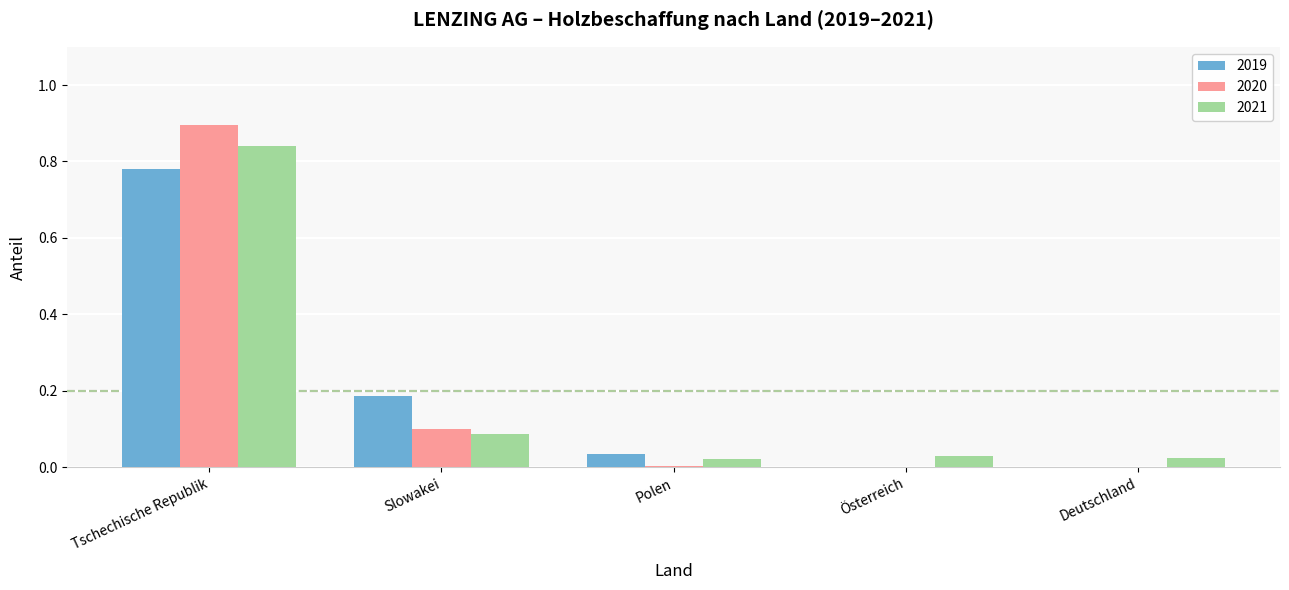

At which category is the sum across all series the highest?

Tschechische Republik